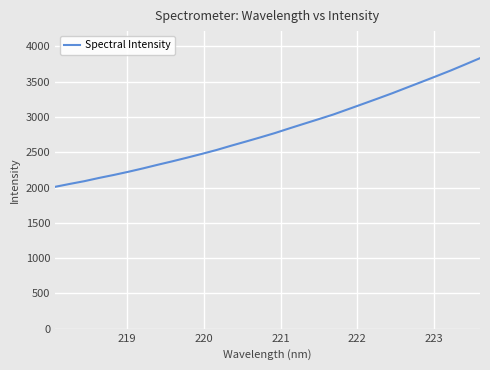

What is the smallest value displayed?

2010.4